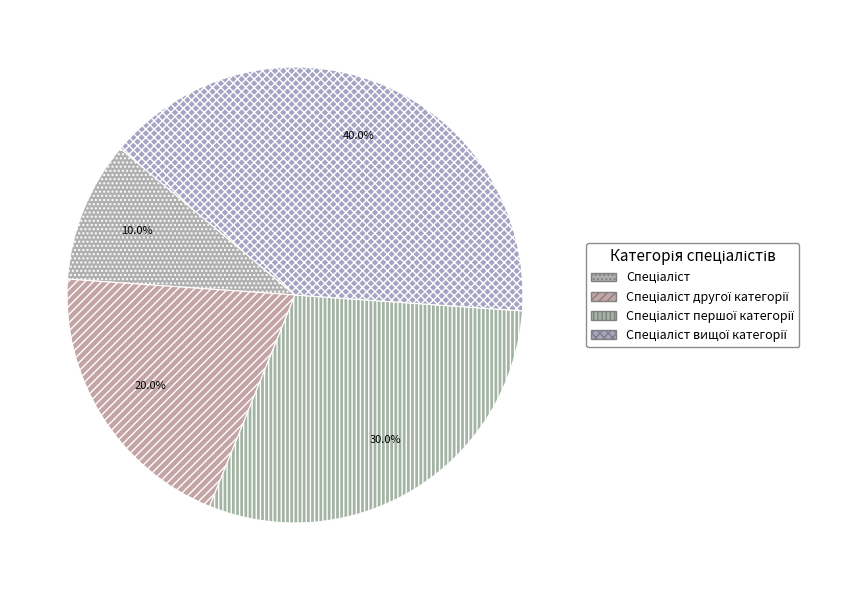

Is Спеціаліст the majority of the pie?

No